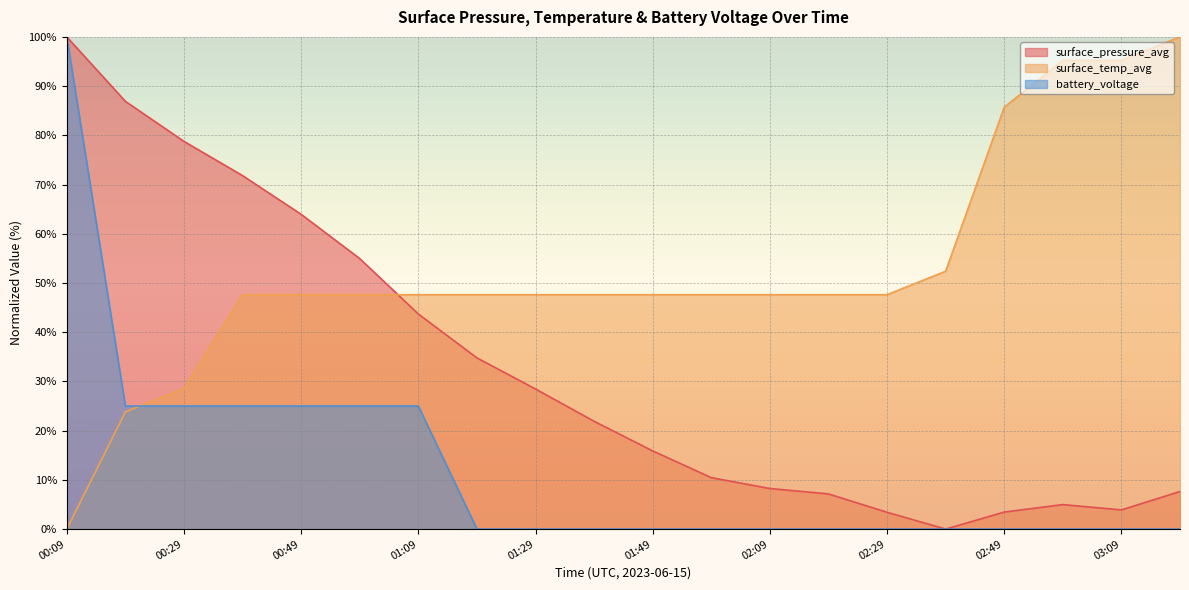

List the labels in order of battery_voltage value, smallest first.

01:19, 01:29, 01:39, 01:49, 01:59, 02:09, 02:19, 02:29, 02:39, 02:49, 02:59, 03:09, 03:19, 00:19, 00:29, 00:39, 00:49, 00:59, 01:09, 00:09